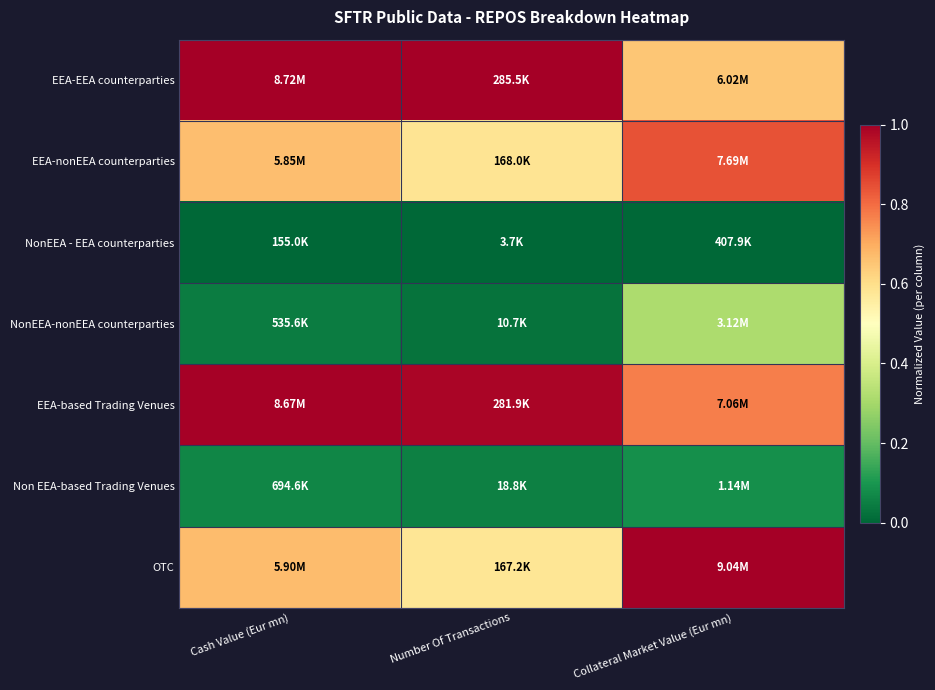

What is the total value across all series at Number Of Transactions?

3.2